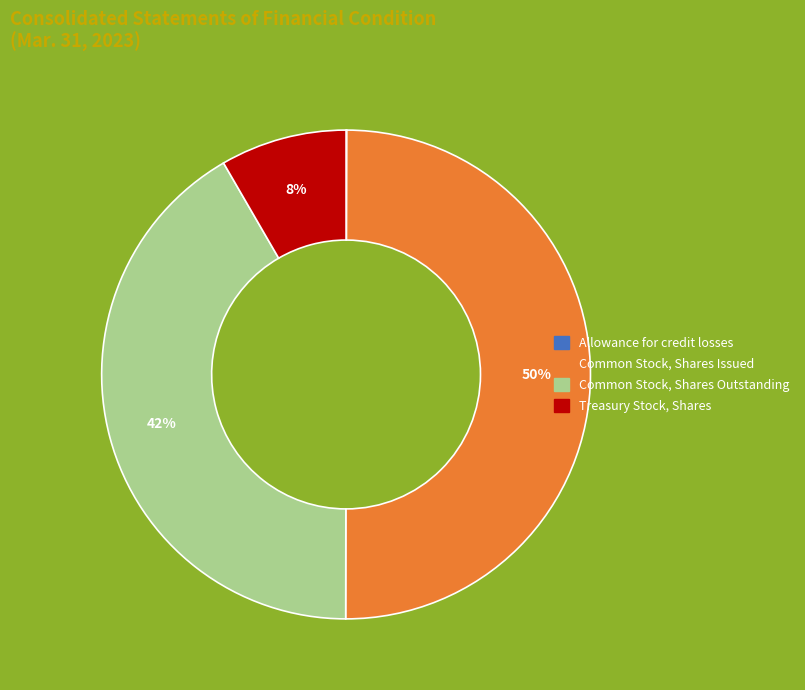

Is Treasury Stock, Shares the majority of the pie?

No